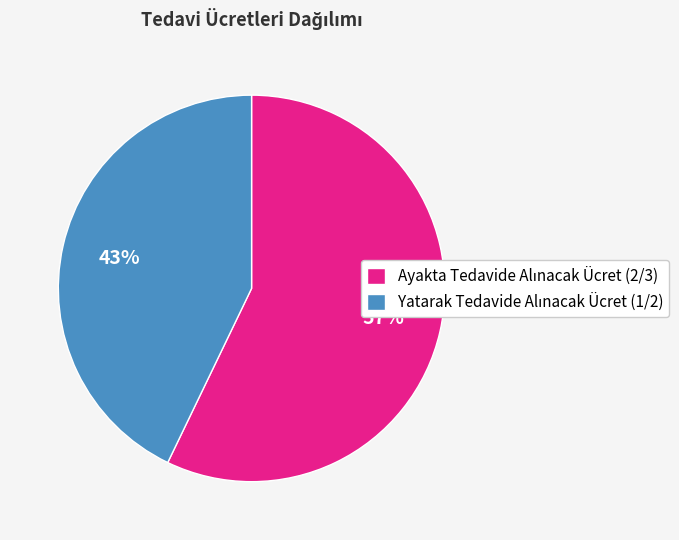

To the nearest percent, what is the average slice percentage?

50%